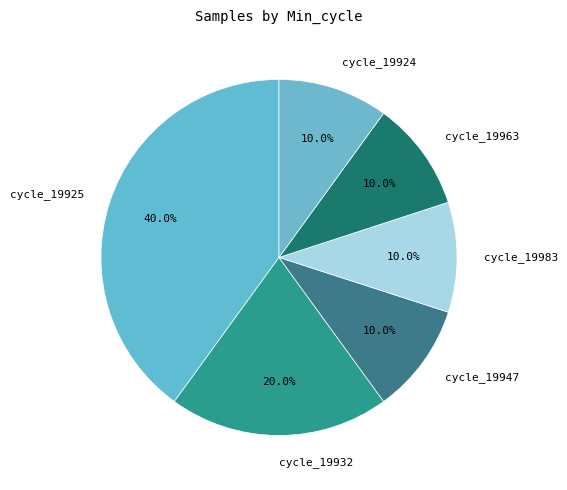

What percentage do cycle_19947 and cycle_19925 together represent?

50.0%